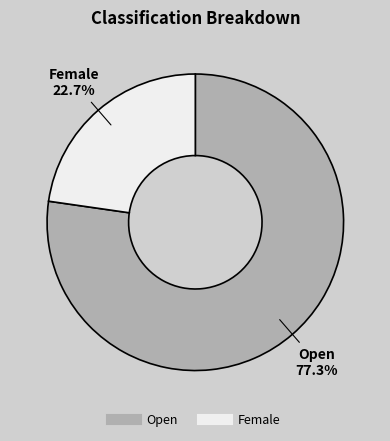

To the nearest percent, what portion does Female represent?

23%